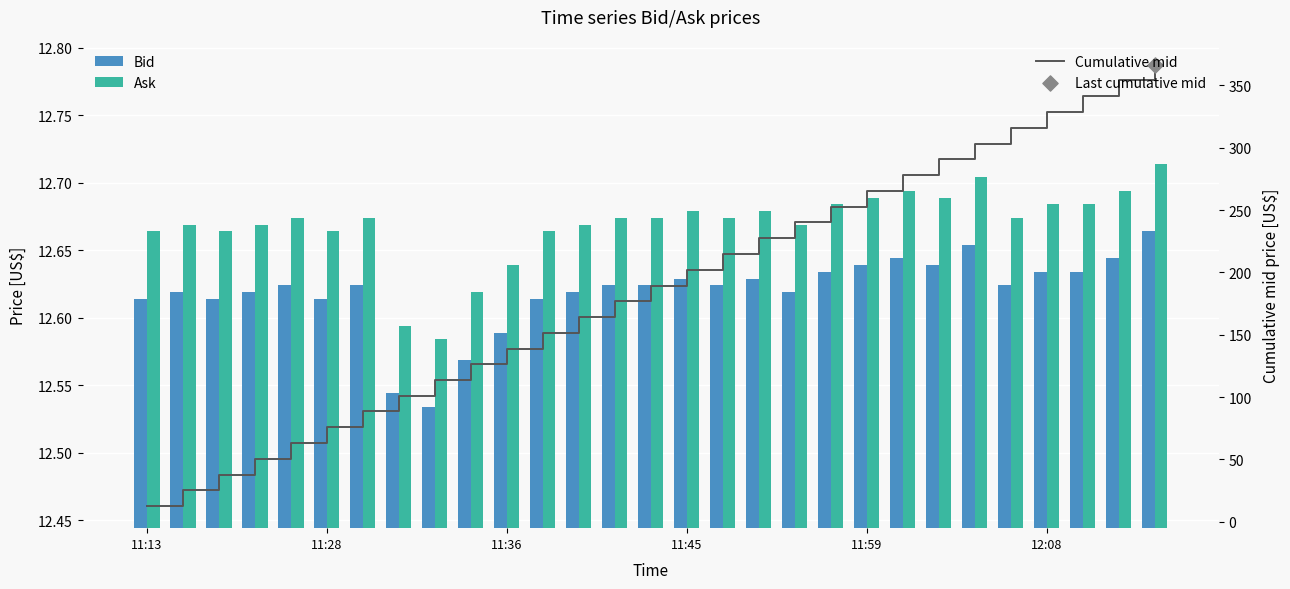

Is the value of Bid at 25 greater than the value of Ask at 12?

No